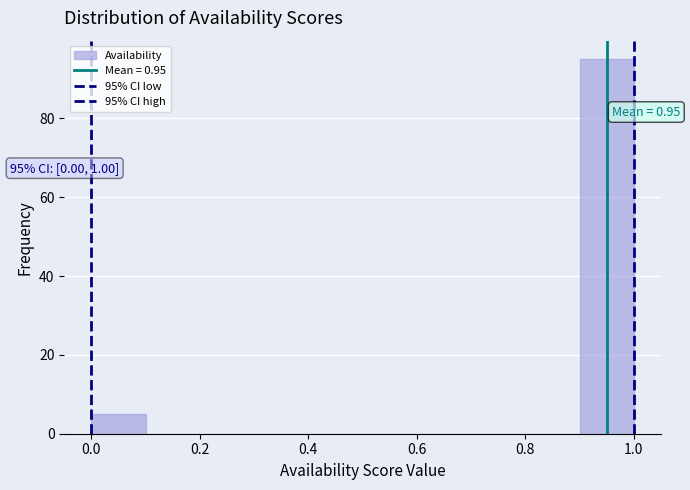

Which range on the x-axis has the tallest bar?

0.9 to 1.0